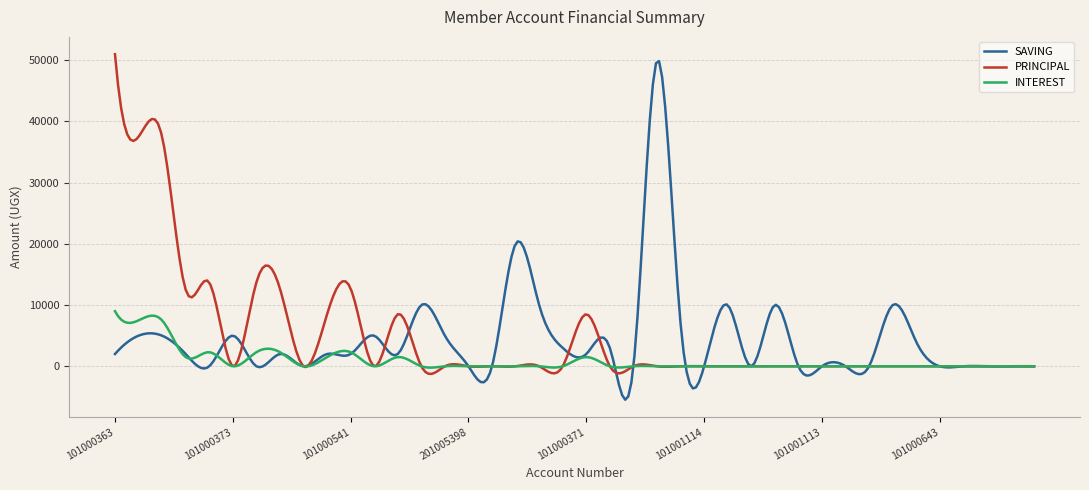

Which series has the largest total across all categories?

PRINCIPAL